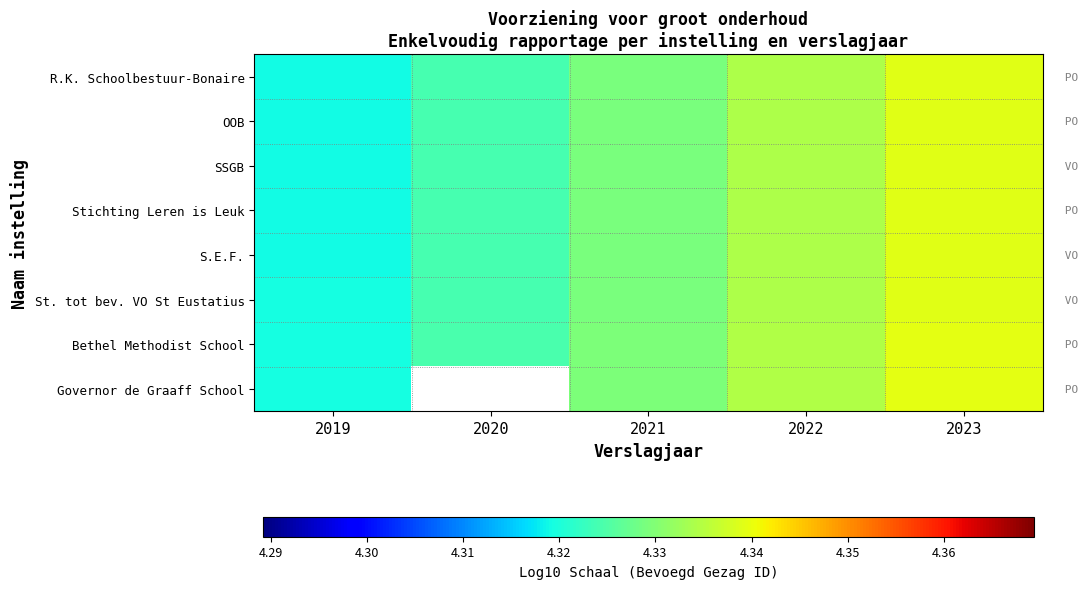

Between 2020 and 2021, which is larger?

2021